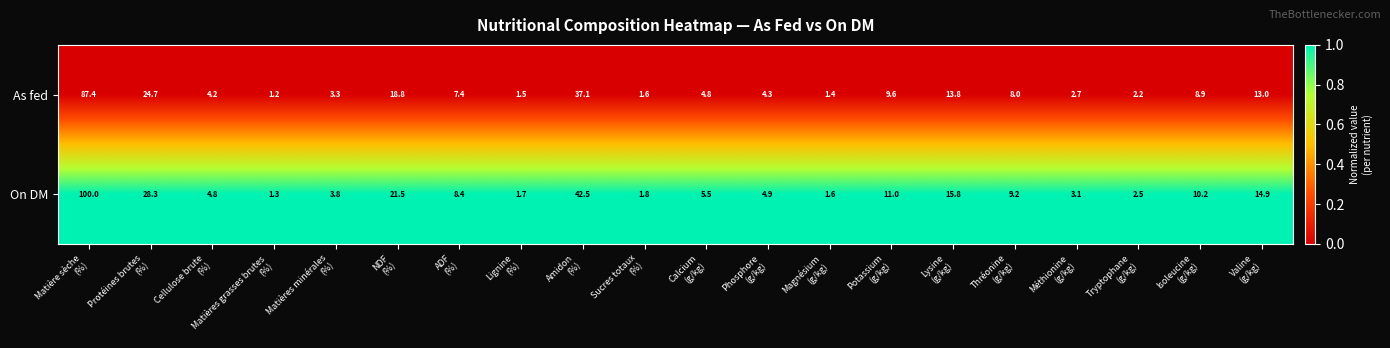

What is the minimum value shown in the chart?

1.2